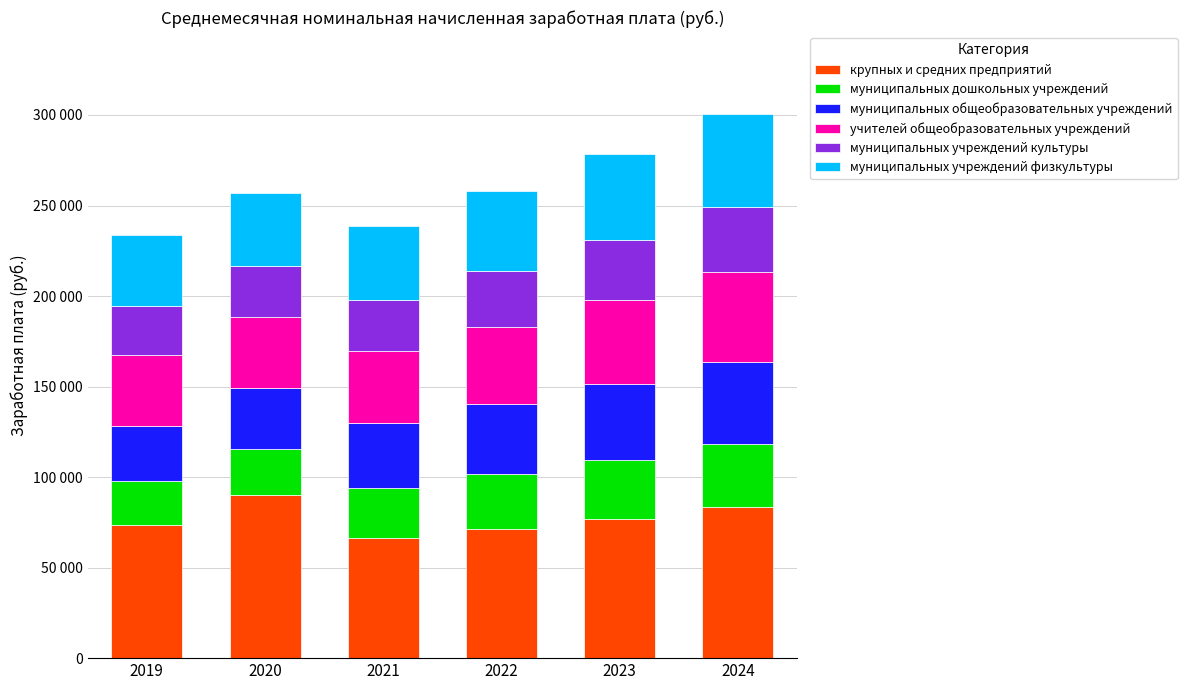

Does the chart contain any negative values?

No